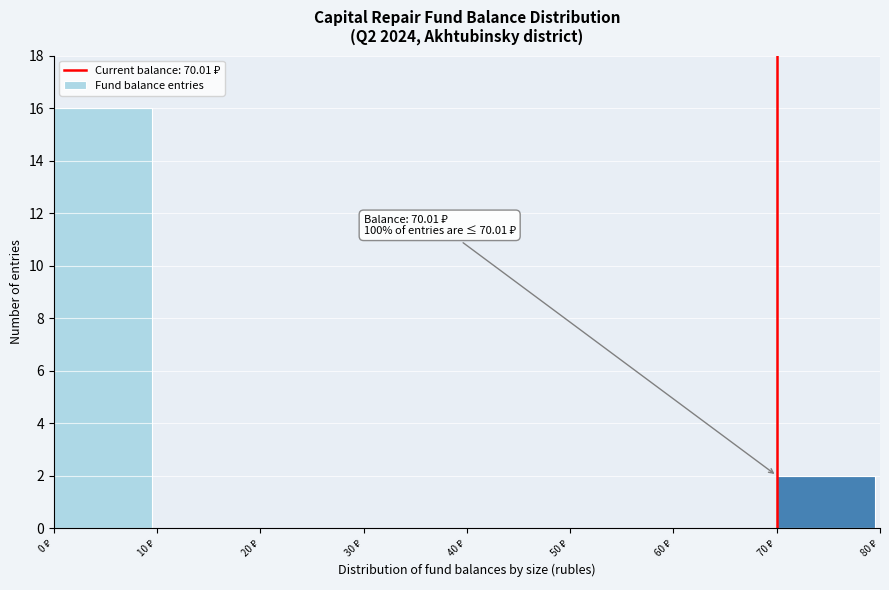

Over which range of the x-axis is the bar tallest?

0 to 10